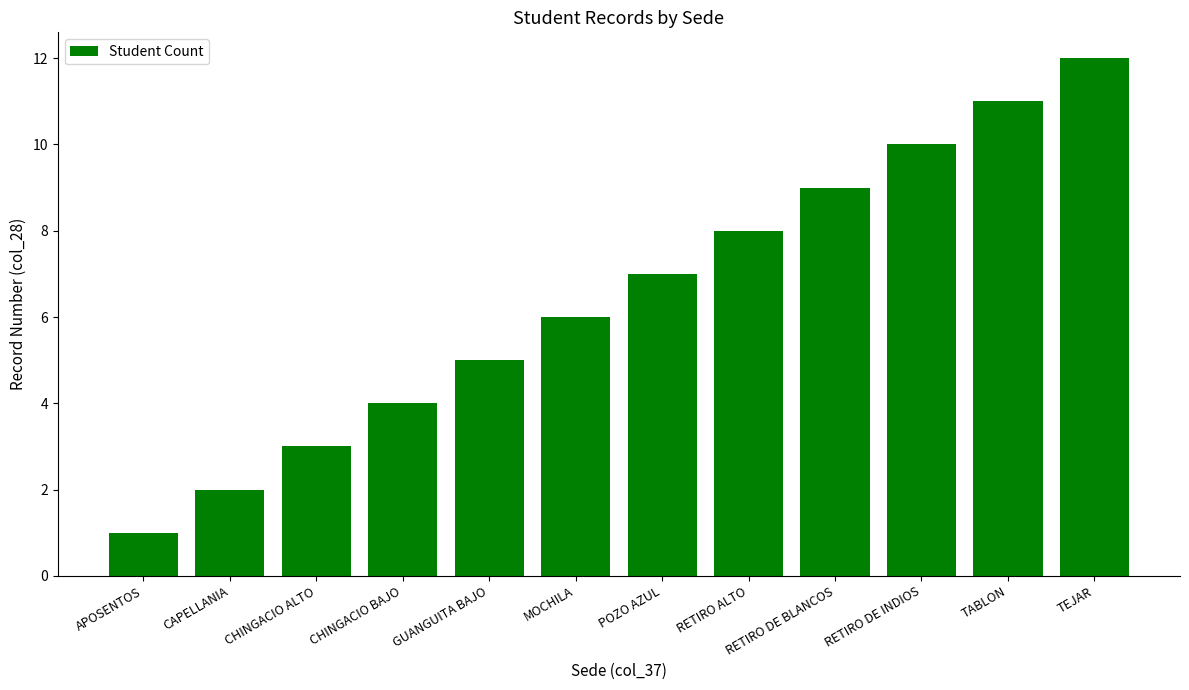

Does the chart contain any negative values?

No